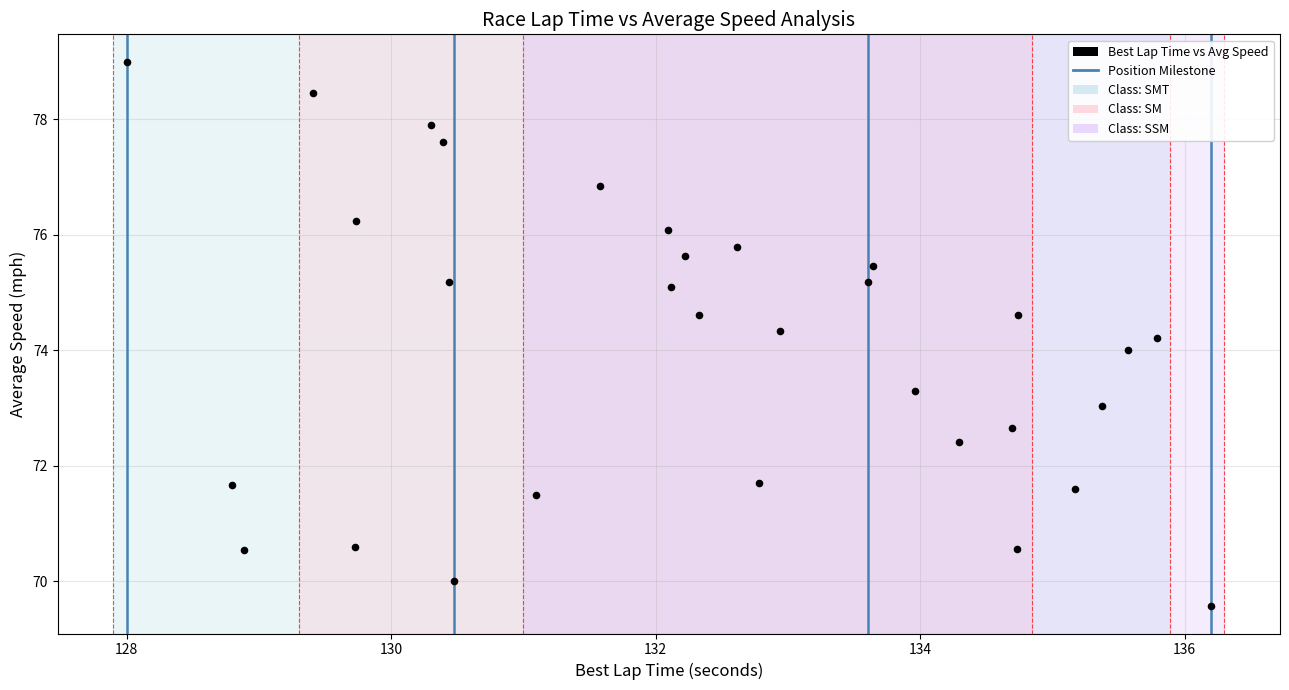

What is the range of Y values (max minus min)?

9.4